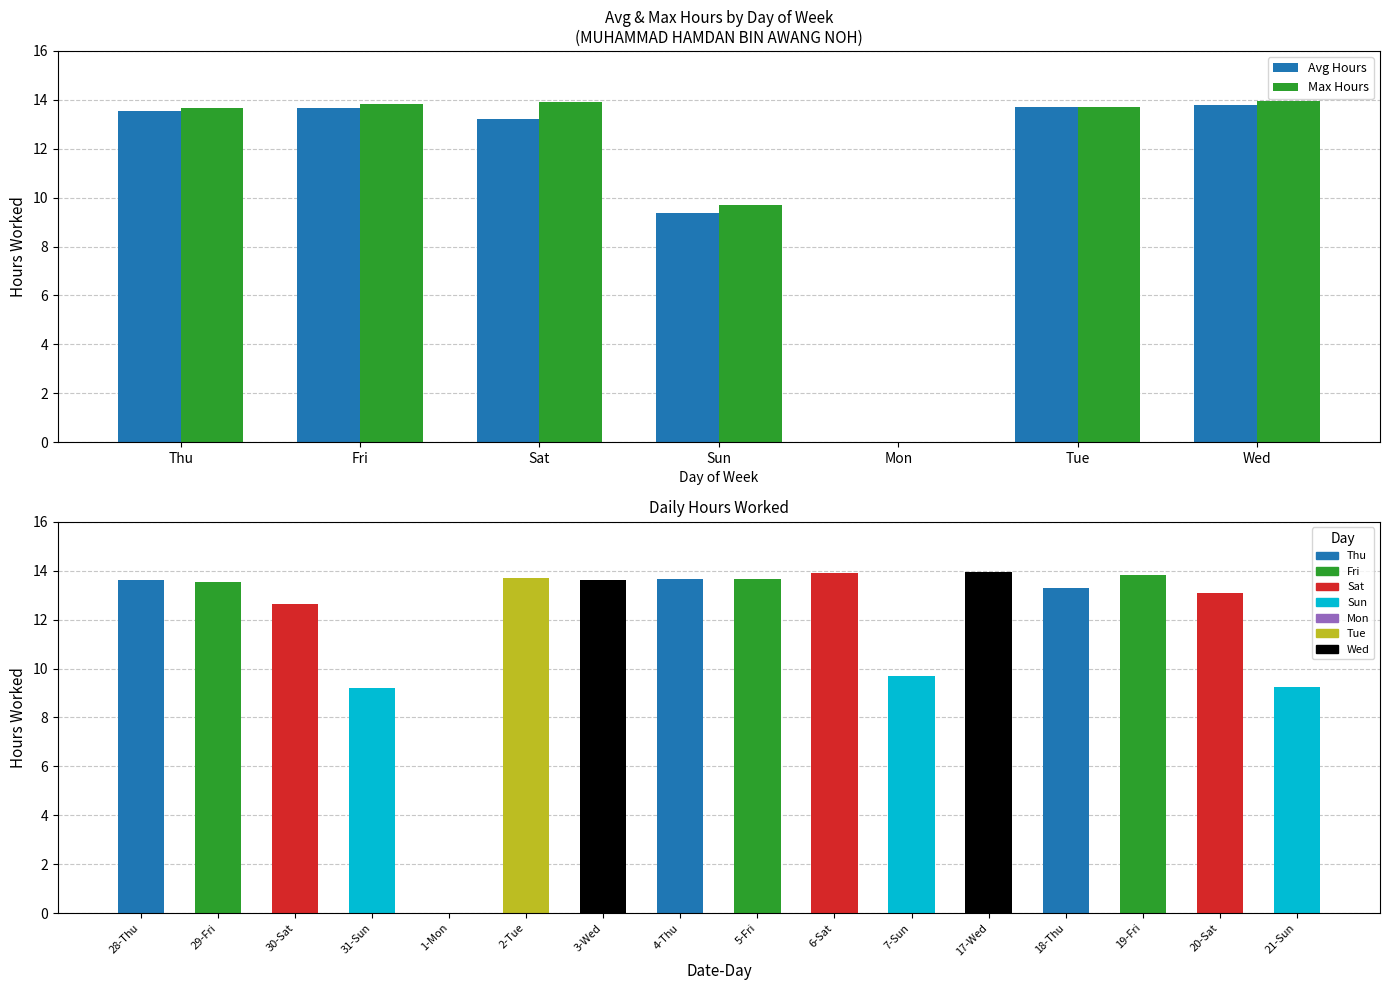

Reading left to right, transcribe all the data shown in this chart.

Avg Hours: 13.5	13.7	13.2	9.4	0.0	13.7	13.8
Max Hours: 13.7	13.8	13.9	9.7	0.0	13.7	13.9